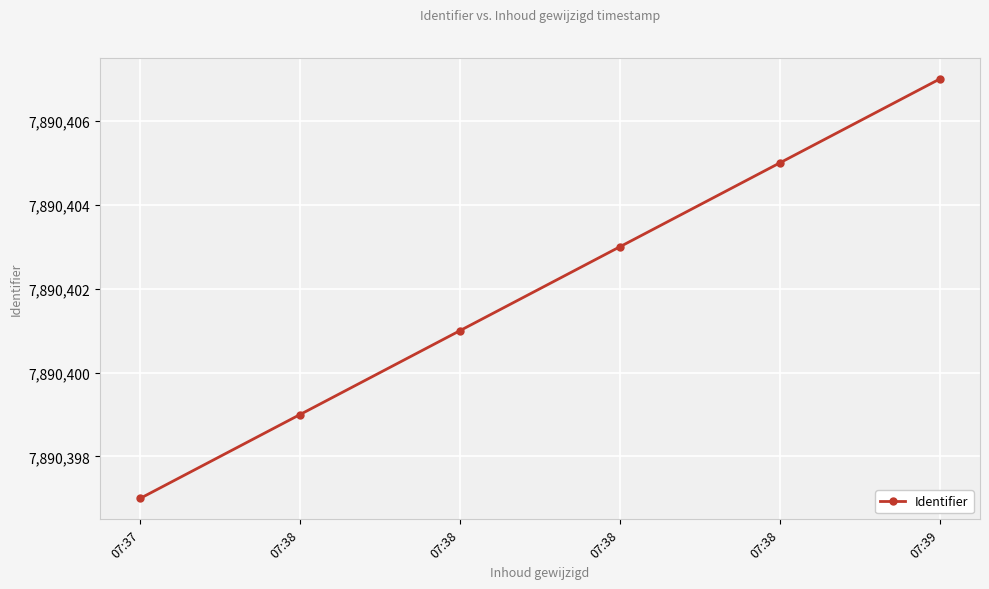

At which label is the value closest to 7890402?

07:38